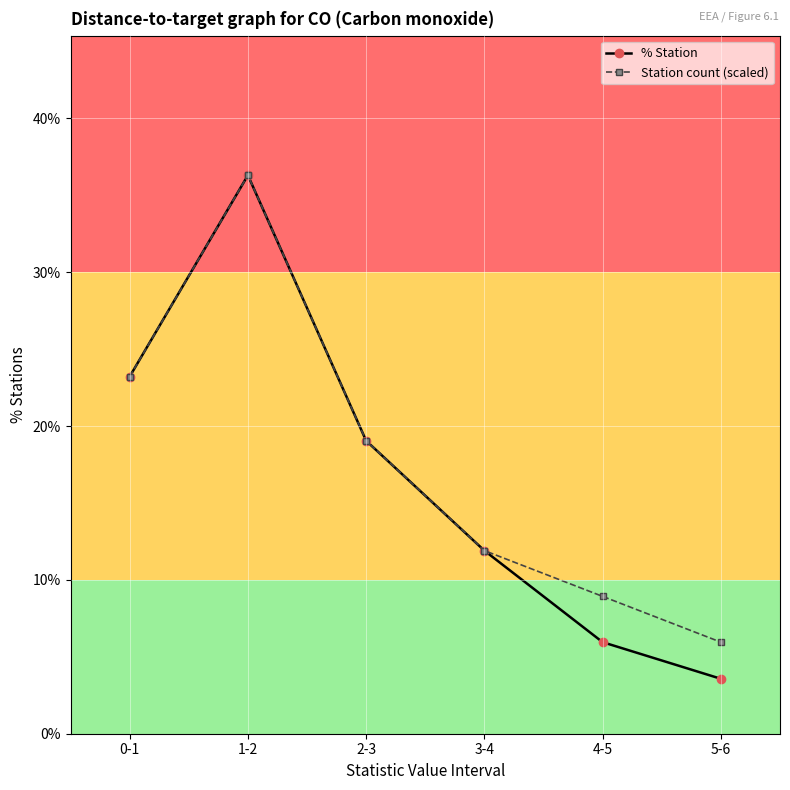

What are all the series names shown in the legend?

% Station, Station count (scaled)